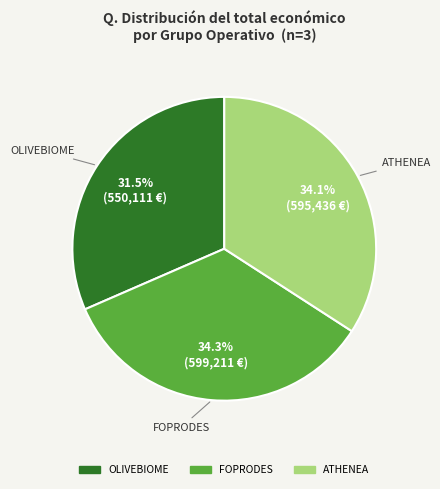

What is the smallest slice in the pie chart?

OLIVEBIOME